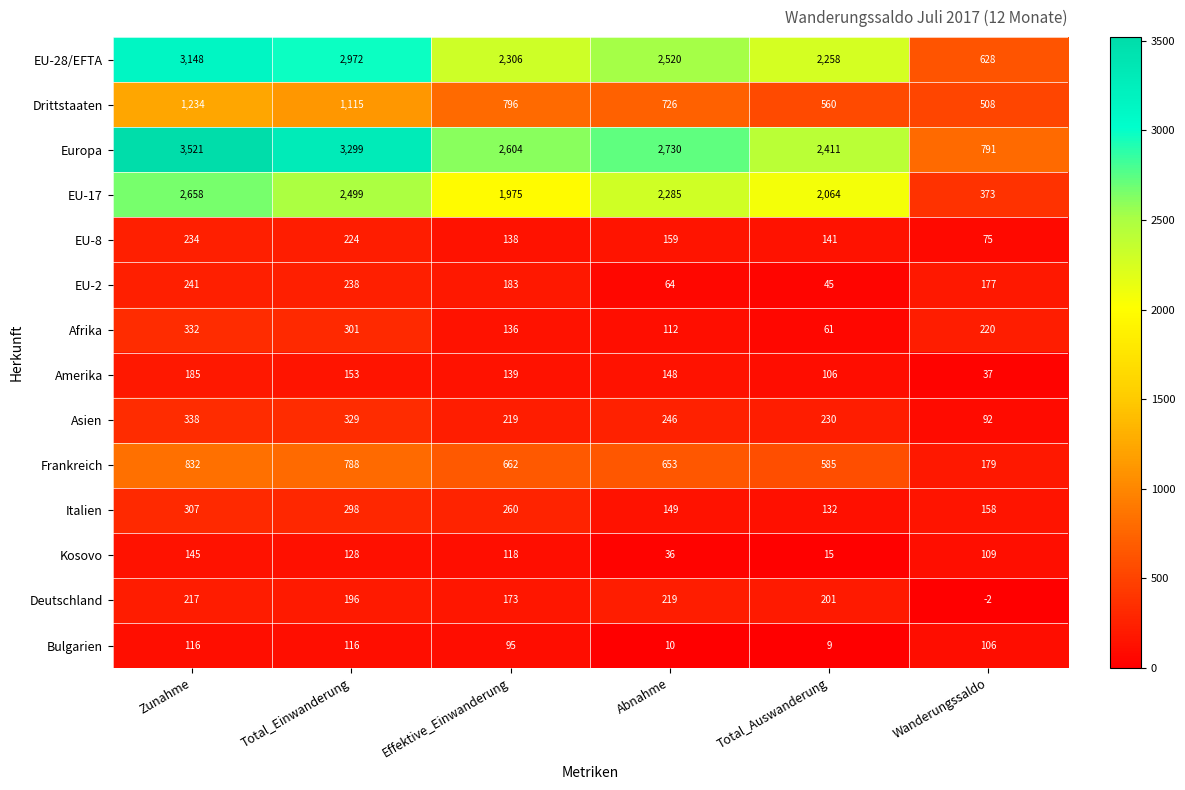

What is the total value across all series at Effektive_Einwanderung?

9804